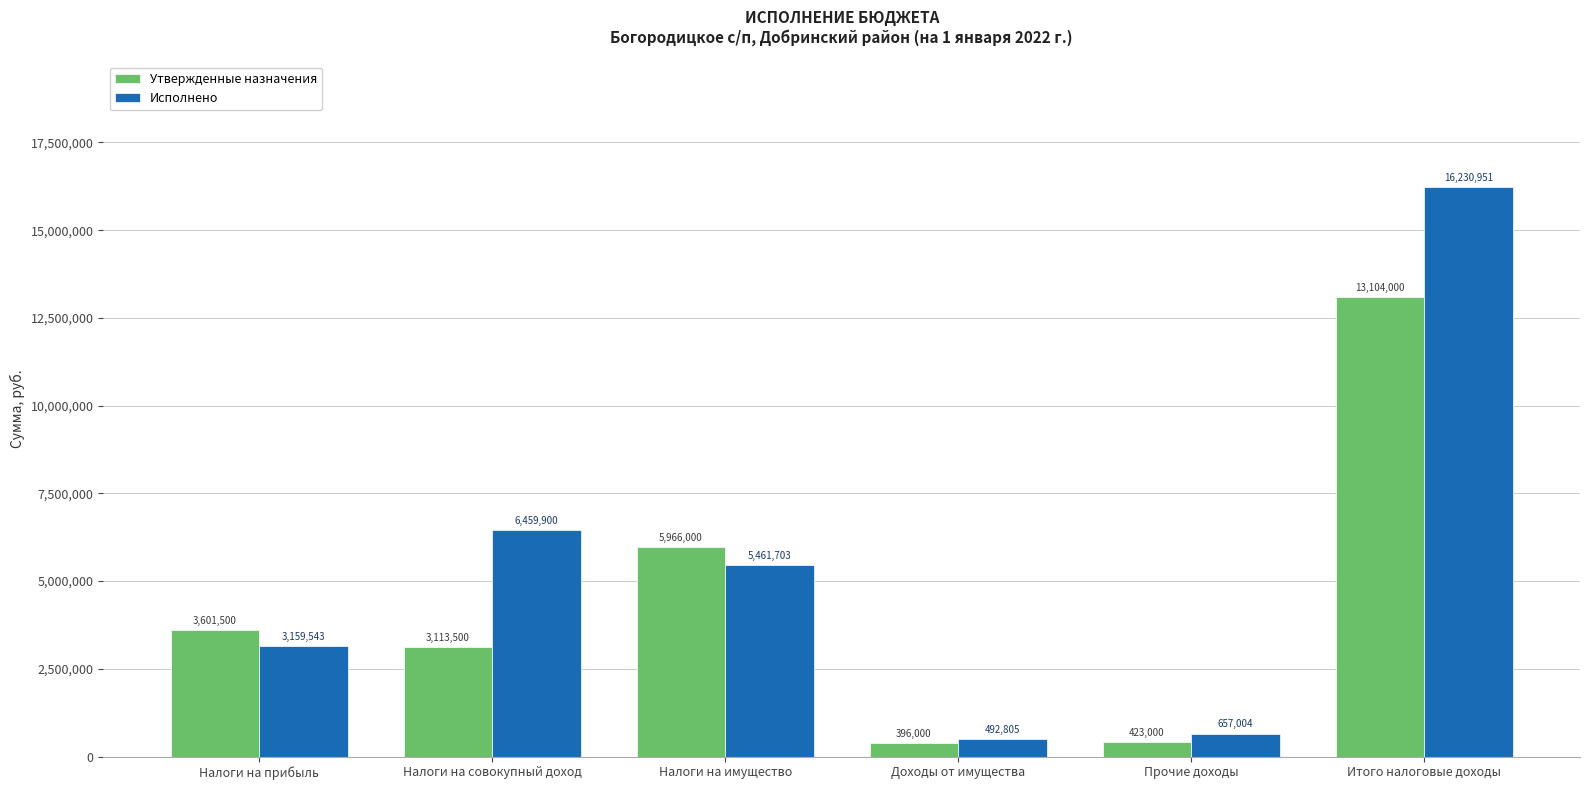

Rank the series by their average value, from highest to lowest.

Исполнено, Утвержденные назначения